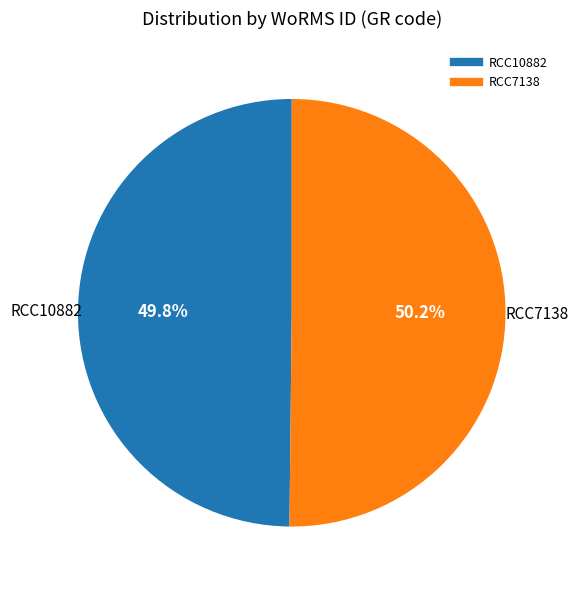

Is it true that RCC7138 is 50% of the pie?

True